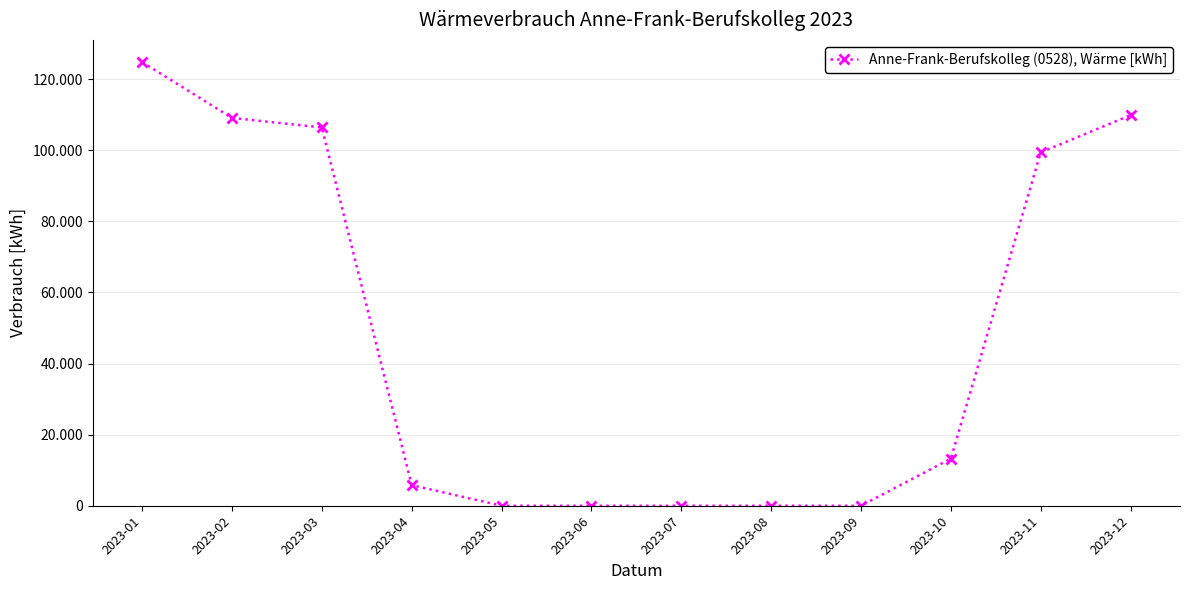

Reading left to right, transcribe all the data shown in this chart.

2023-01=124800	2023-02=109100	2023-03=106400	2023-04=5800	2023-05=0	2023-06=0	2023-07=0	2023-08=0	2023-09=0	2023-10=13230	2023-11=99400	2023-12=109860